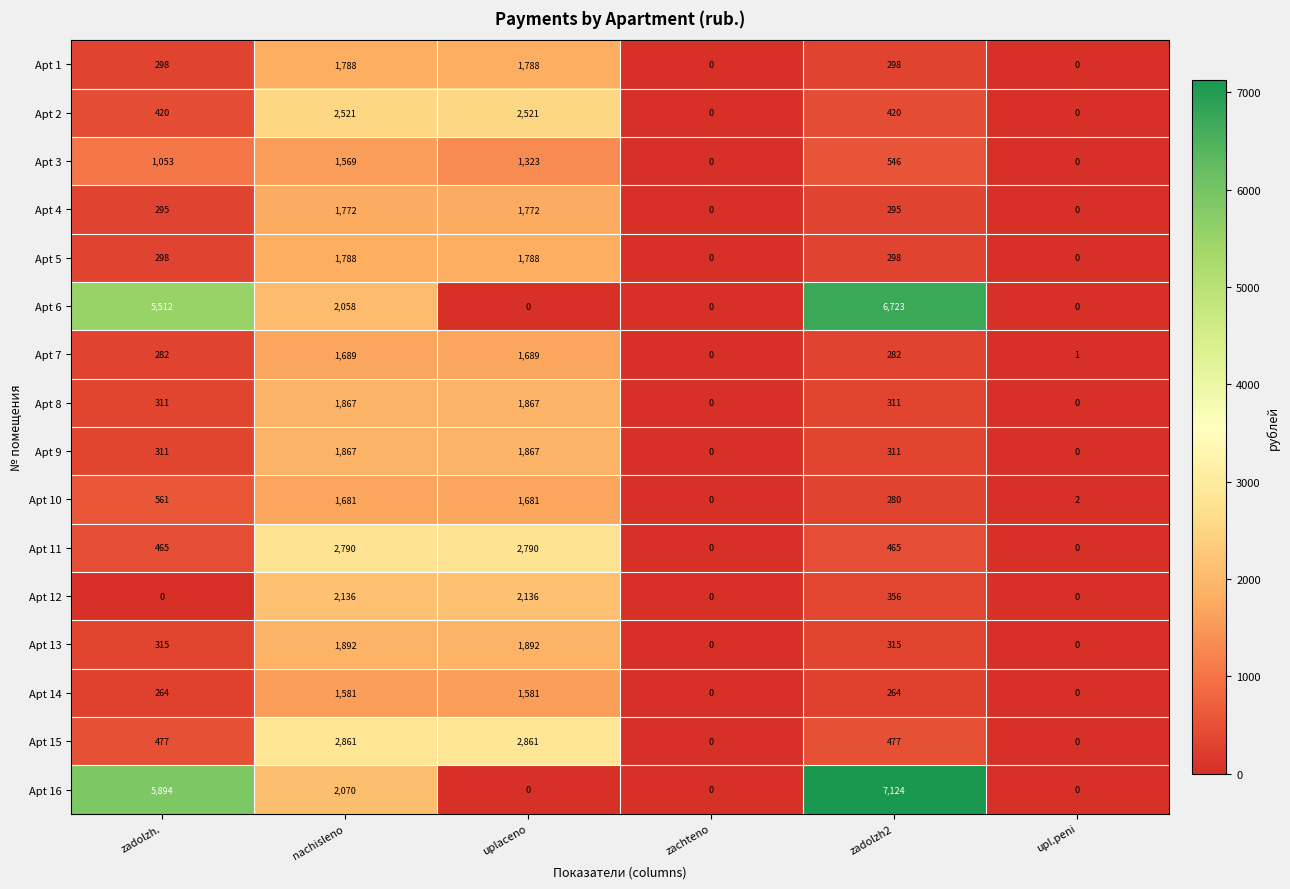

Is the value of Apt 6 at uplaceno greater than the value of Apt 15 at zadolzh.?

No